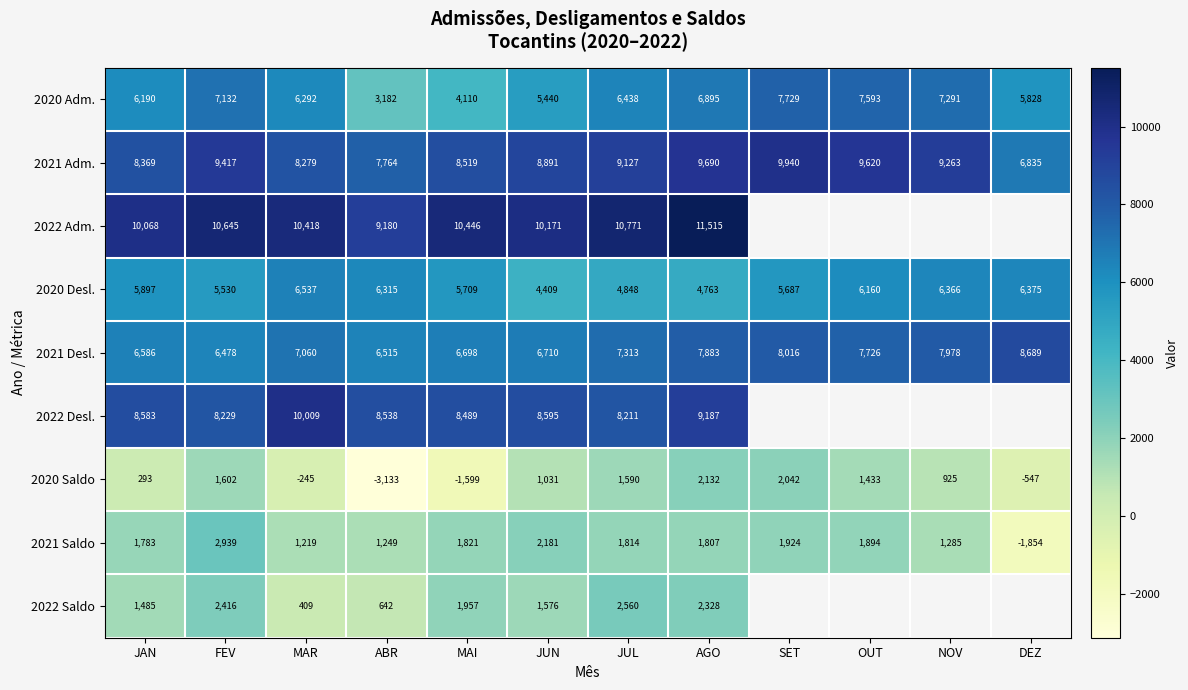

At how many categories does at least one series exceed 1479?

12